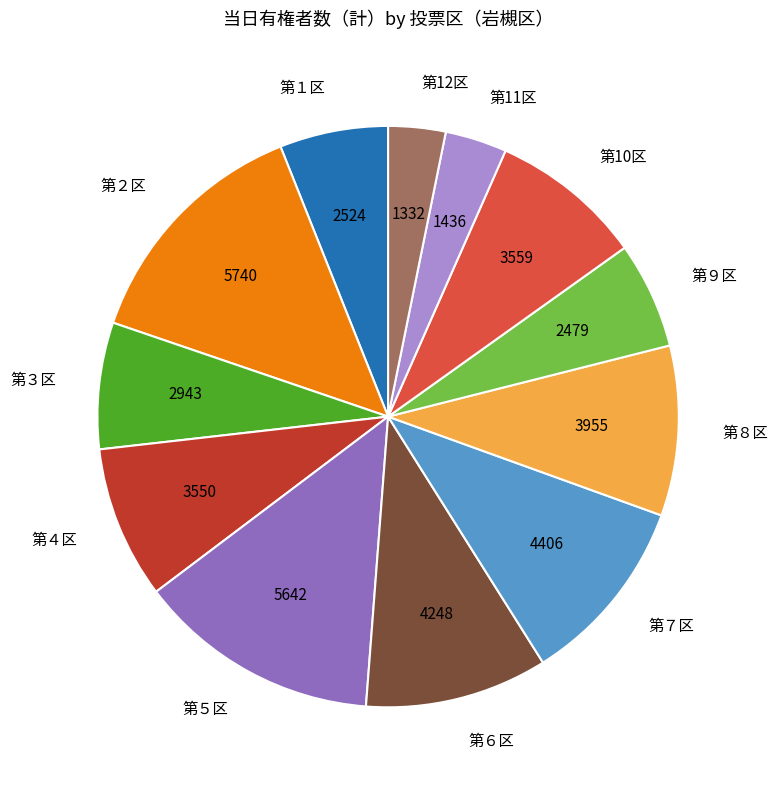

Does any single category account for the majority?

No